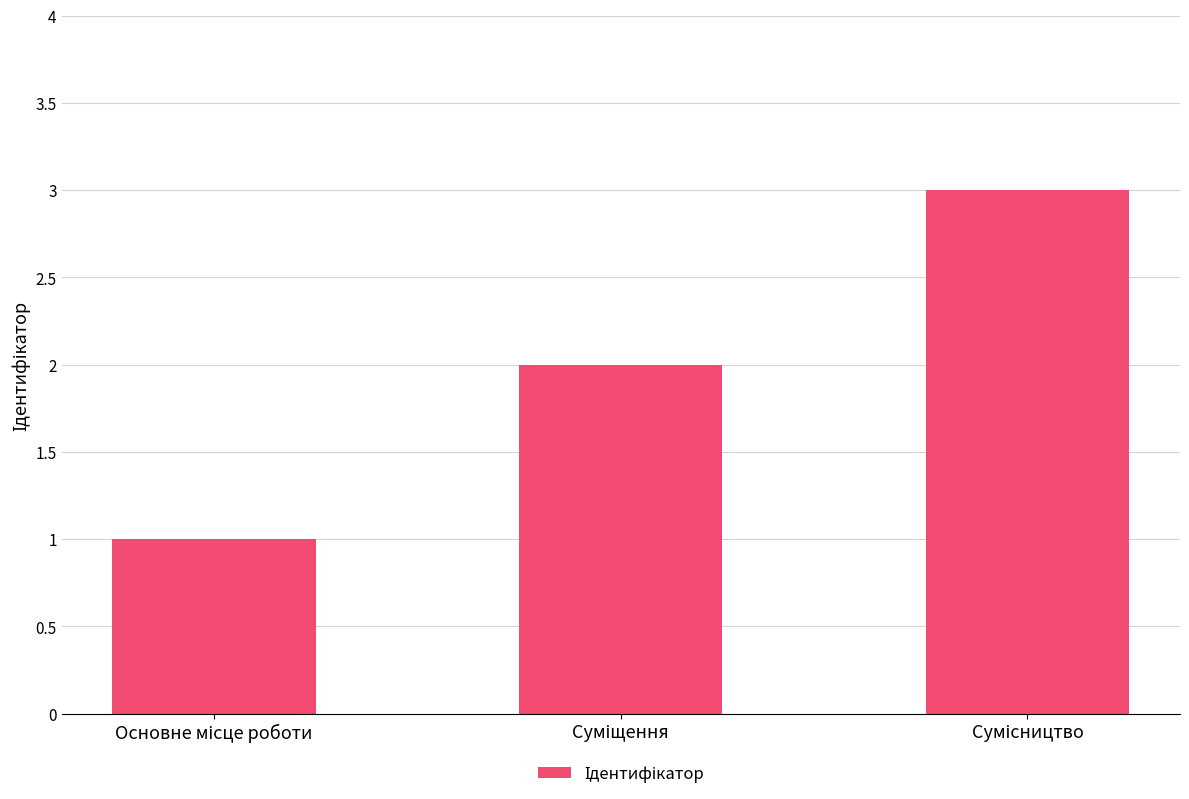

How many series are shown in this chart?

1